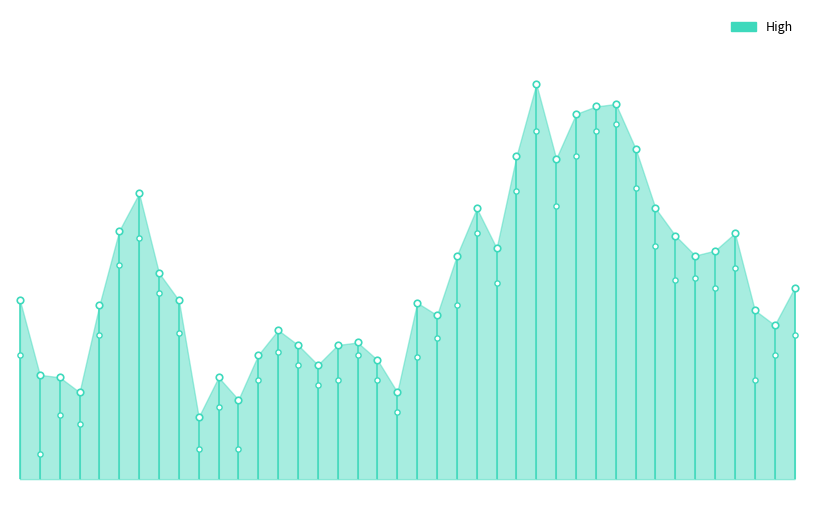

What is the total value across all series at 2009/05/21?

1440